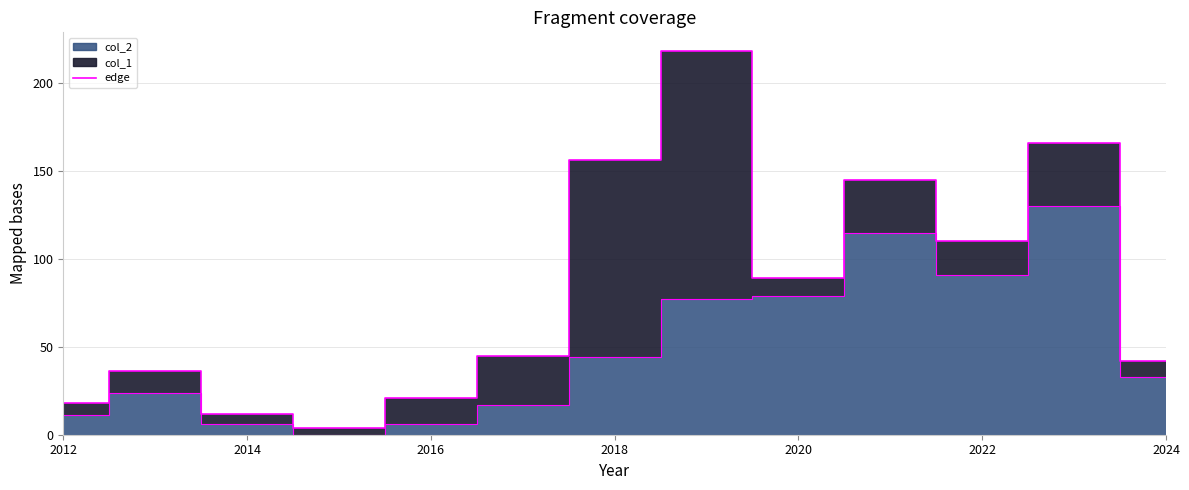

At which category does the data reach its first local valley?

2015